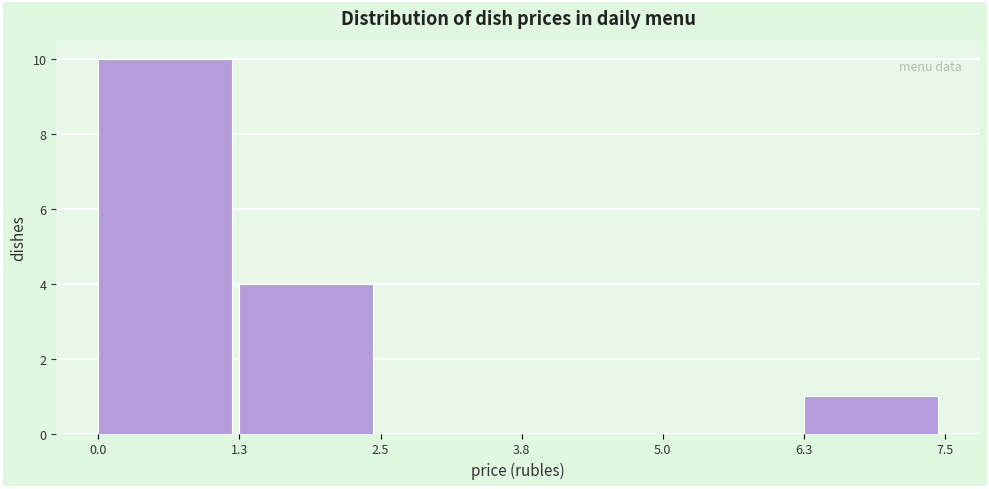

How tall is the bar that spans 1.3 to 2.5 on the x-axis? The values are not printed on the chart, so give them approximately, as read against the axis.

4